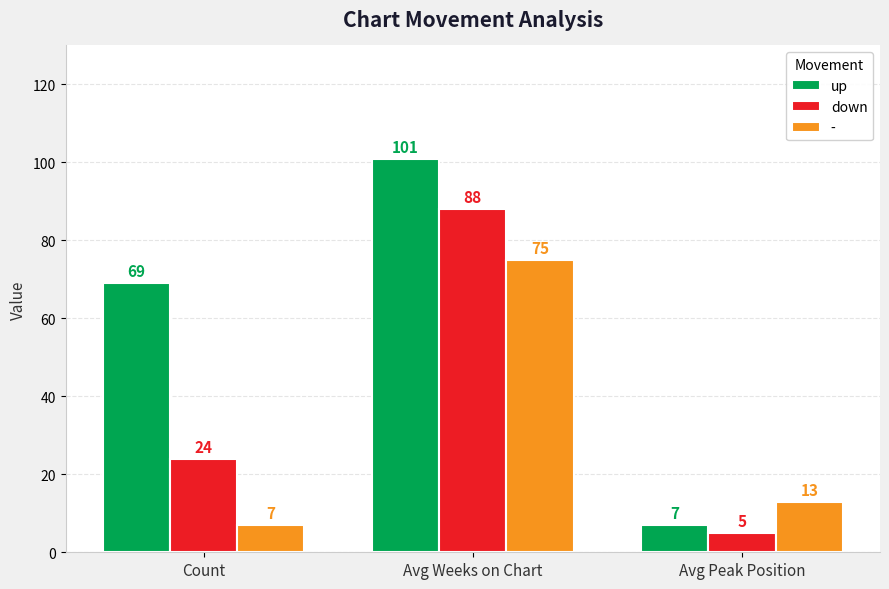

What is the difference between the maximum and minimum values in the down series?

83